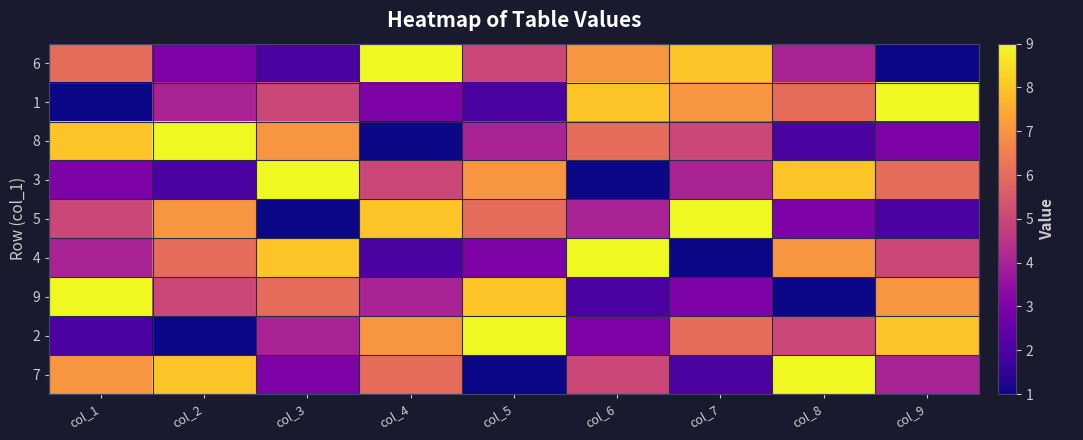

Which series changed the most between col_1 and col_3?

3